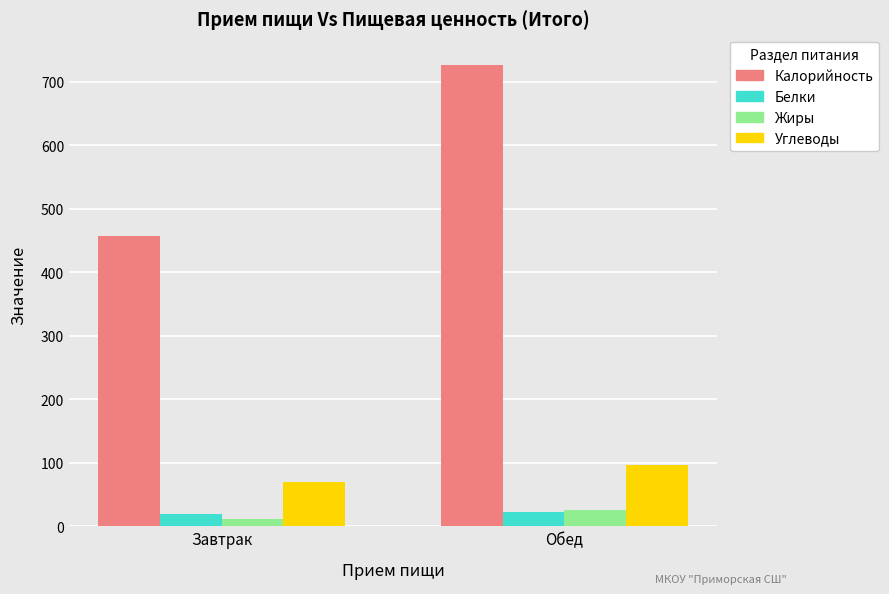

What is the label of the 2nd bar from the right?

Завтрак